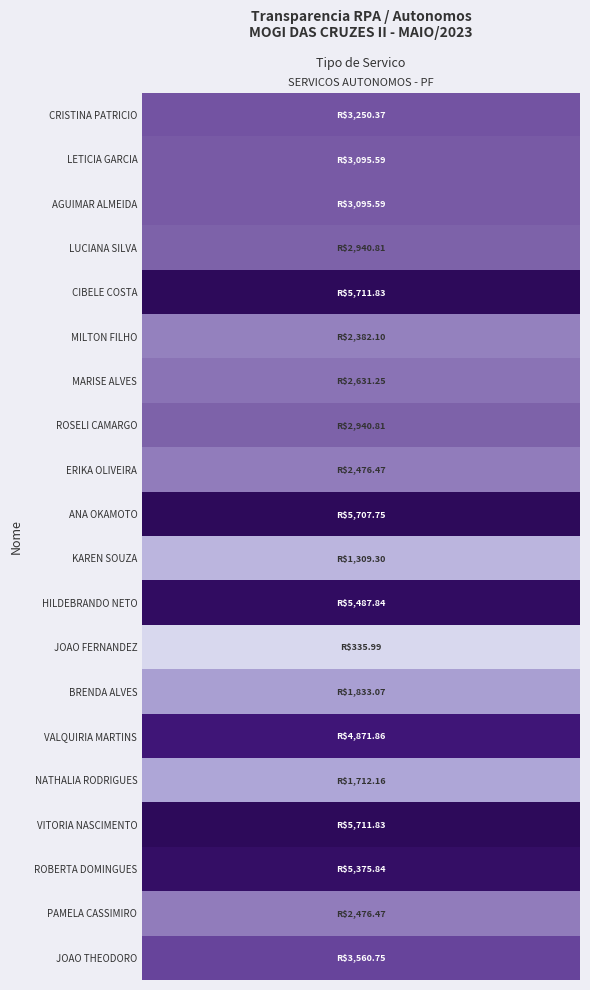

How many values are below 3095?

10